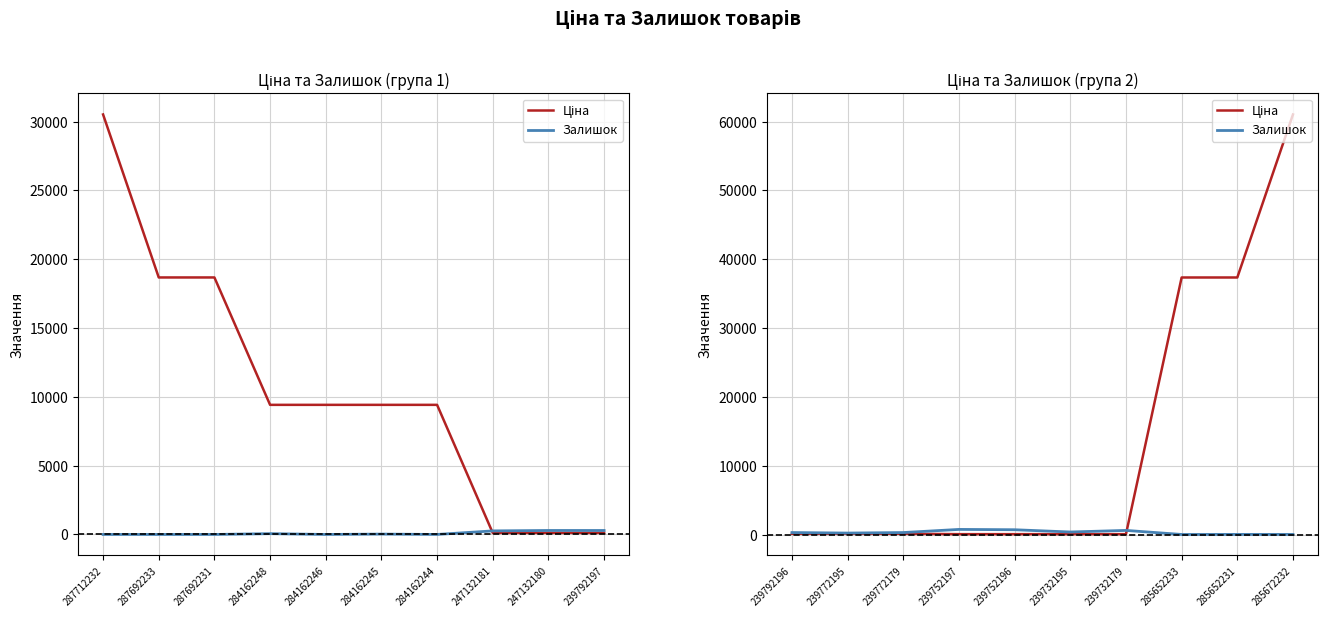

List the series in order of their peak value, highest first.

Ціна, Залишок